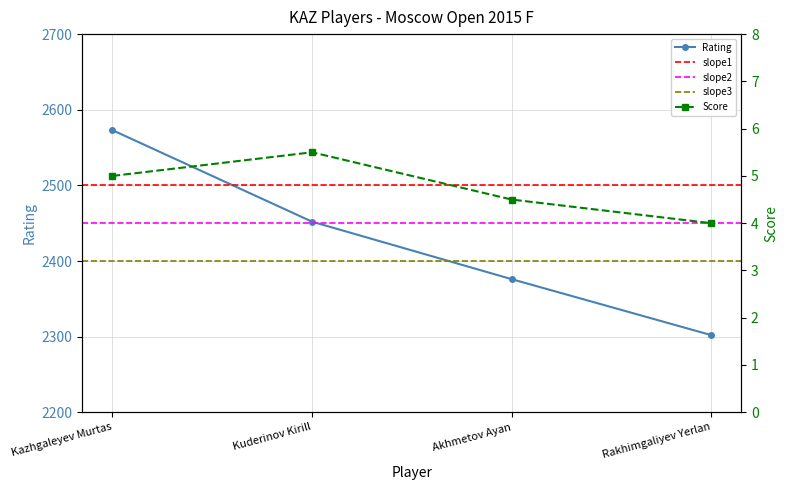

What is the label of the 2nd point from the right?

Akhmetov Ayan